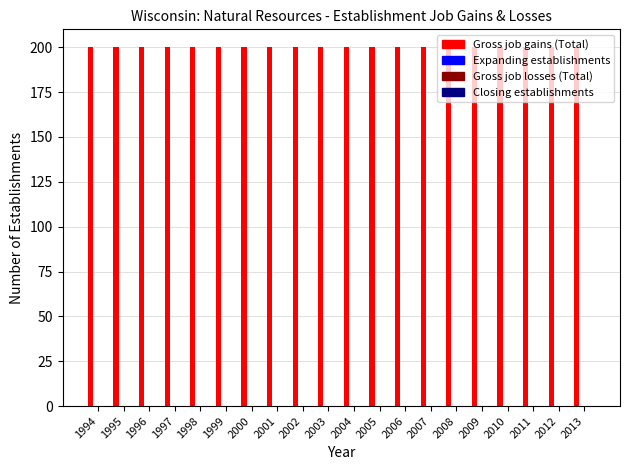

Rank the series by their maximum value, from highest to lowest.

Gross job gains (Total), Expanding establishments, Gross job losses (Total), Closing establishments